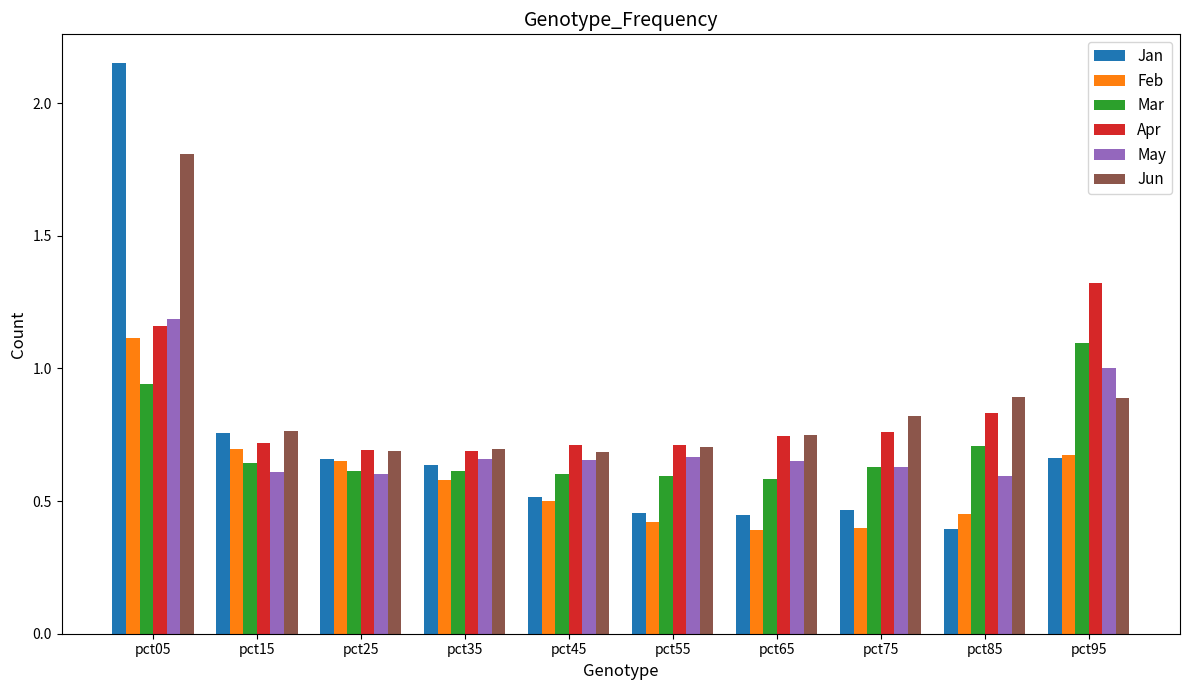

Is the value of Jun at pct75 greater than the value of May at pct75?

Yes